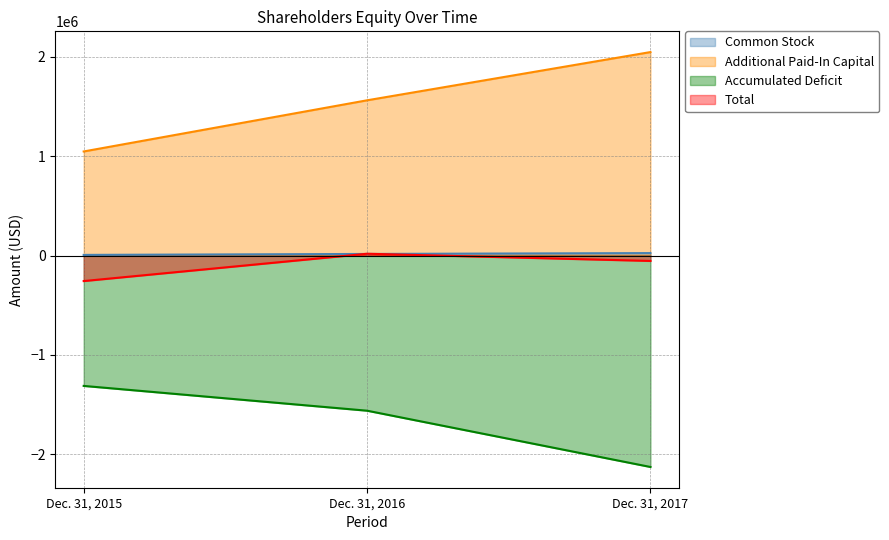

At which label is Total closest to -118672?

Dec. 31, 2017